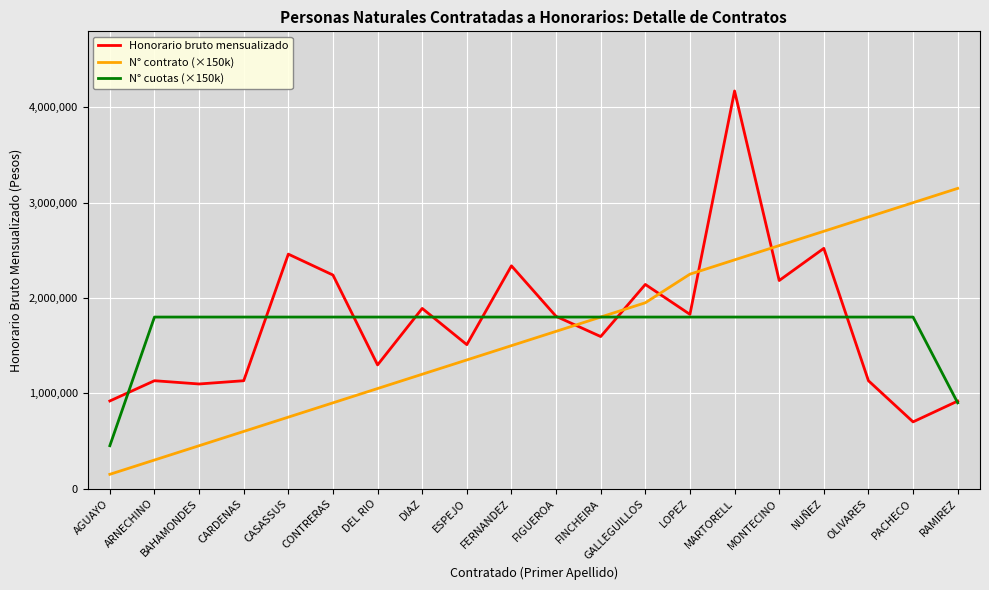

Is it true that N° contrato (×150k) equals 3883317 at MONTECINO?

False